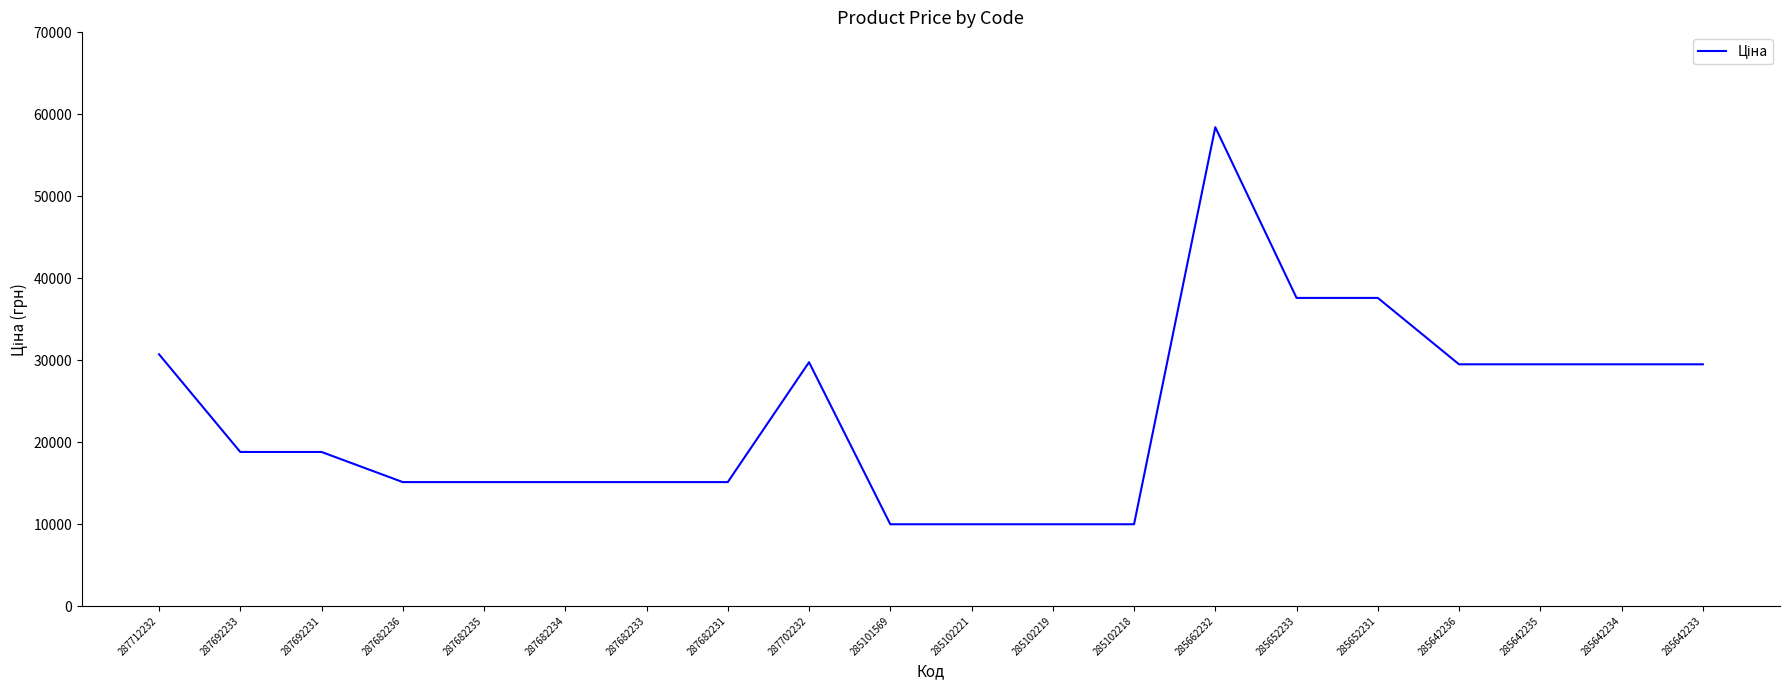

What is the minimum value shown in the chart?

9975.0